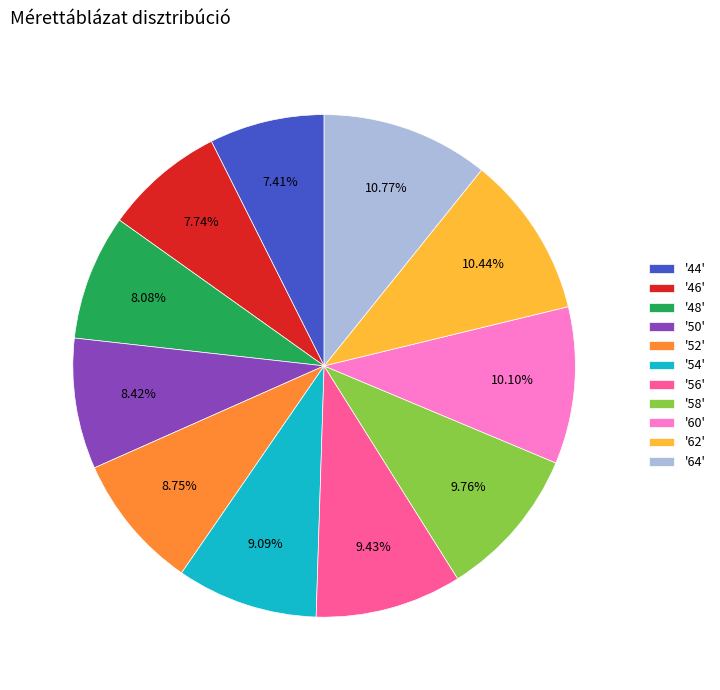

Is the sum of '50' and '46' greater than half?

No